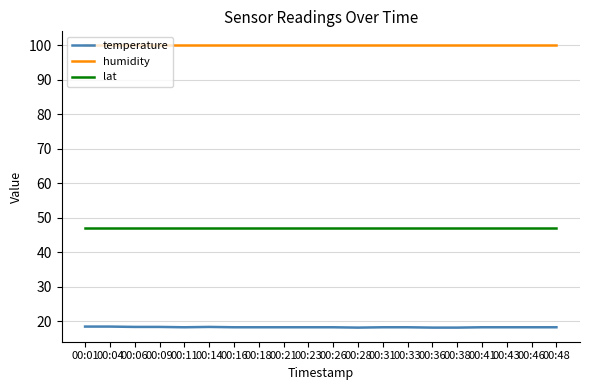

Which series has the largest total across all categories?

humidity